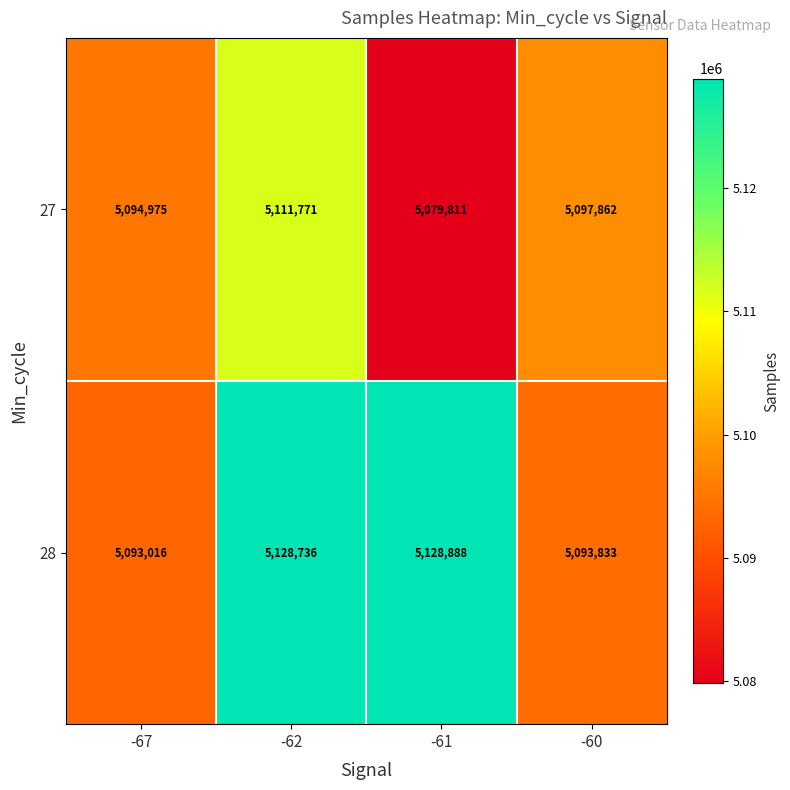

The value of 28 at -61 is 5128888. True or false?

True